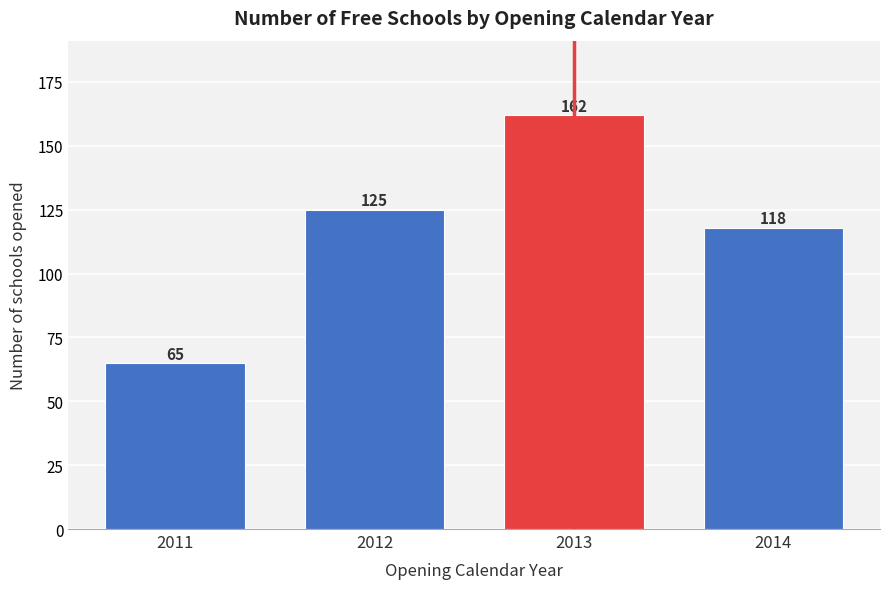

Reading right to left, transcribe all the data shown in this chart.

2014=118	2013=162	2012=125	2011=65